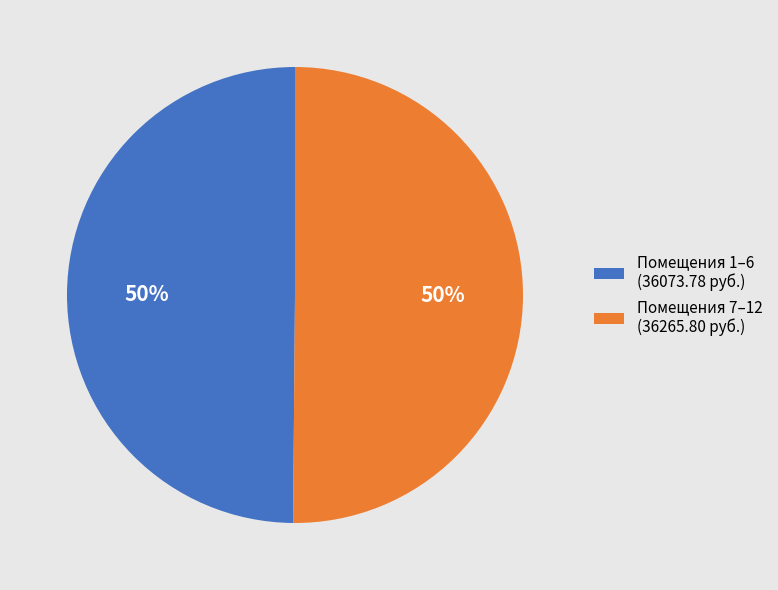

To the nearest percent, what percentage of the pie is Помещения 1–6 (36073.78 руб.)?

50%